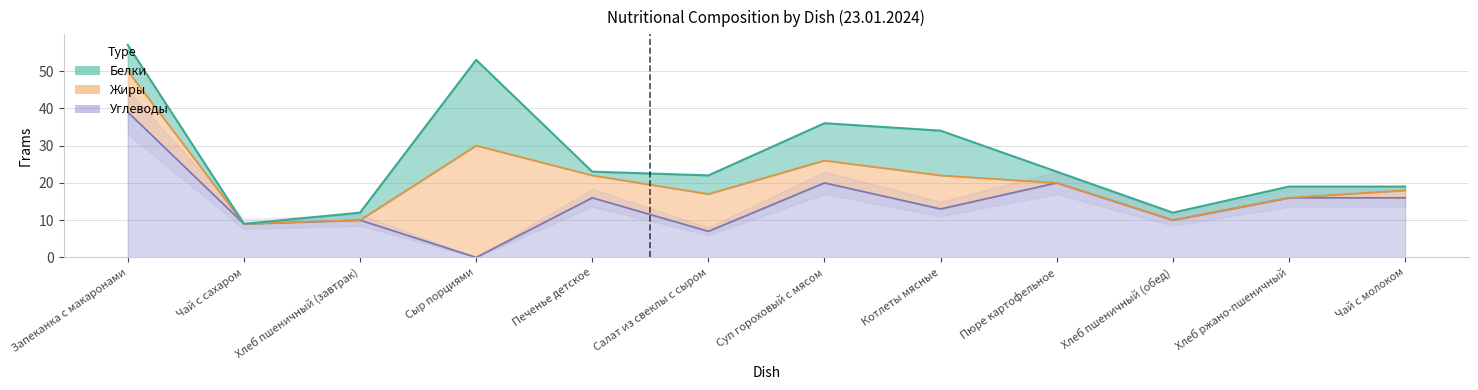

What is the difference between the Белки values at Котлеты мясные and Сыр порциями?

11